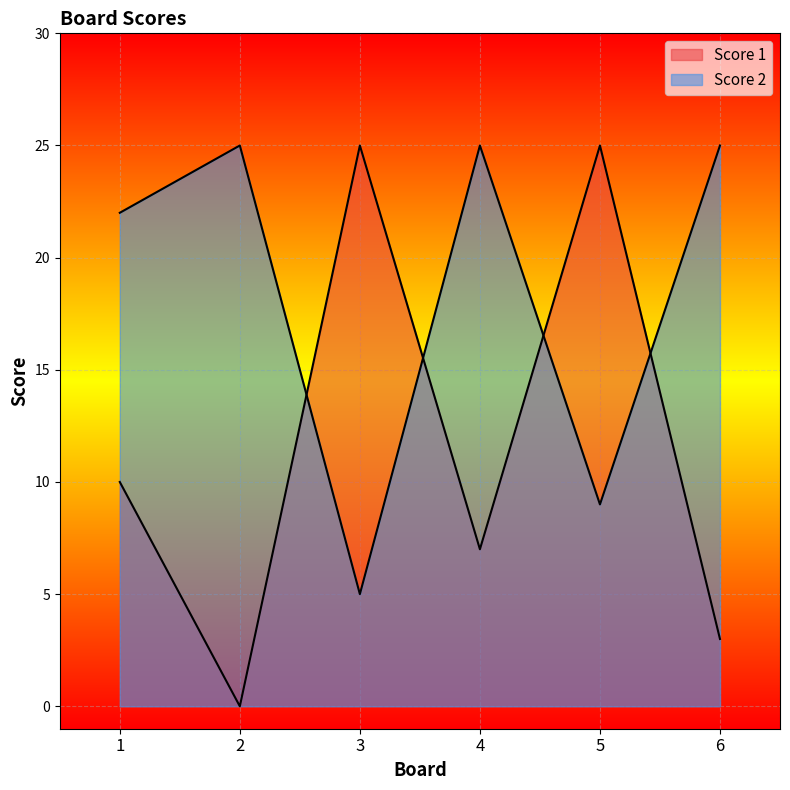

Which series has the widest spread of values?

Score 1